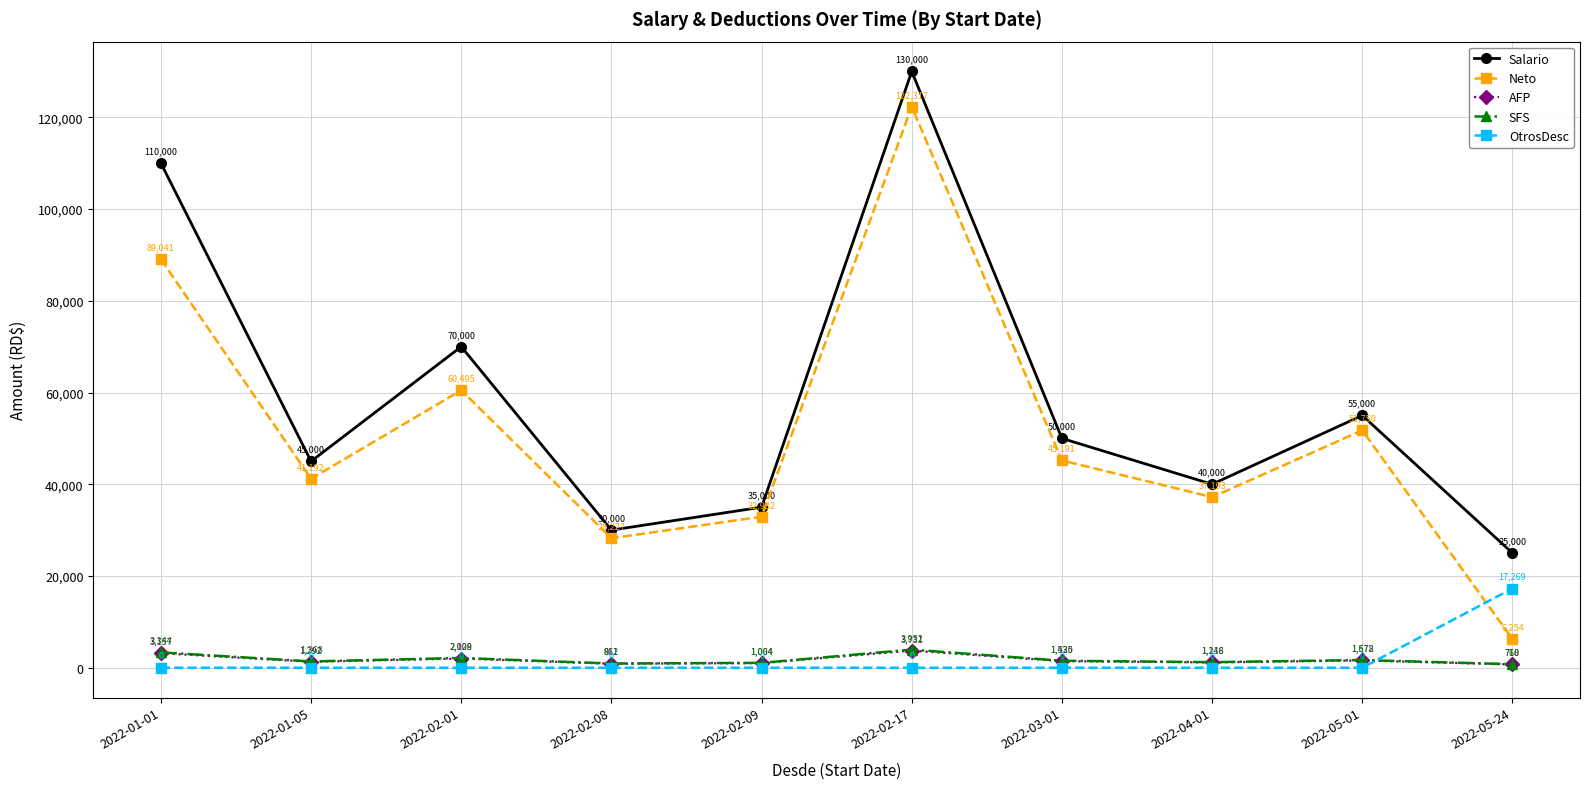

True or false: SFS has more than 2 points higher than both neighbors.

True